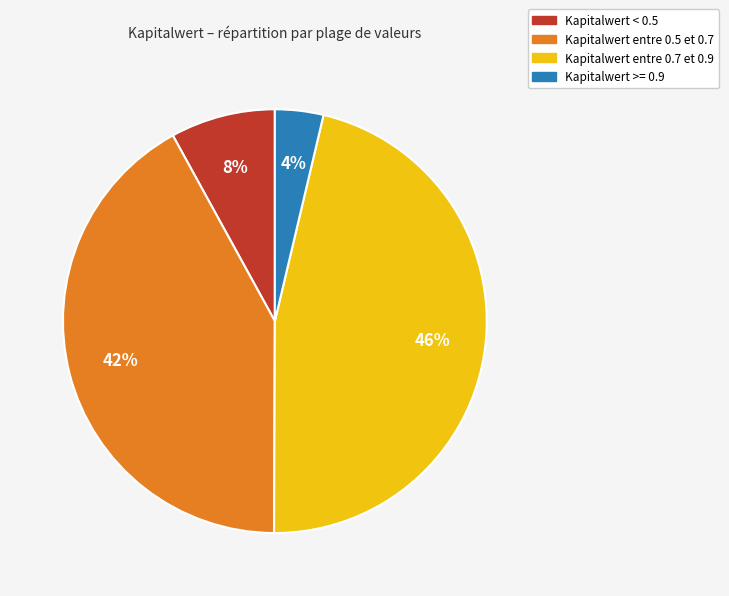

Does any single category account for the majority?

No